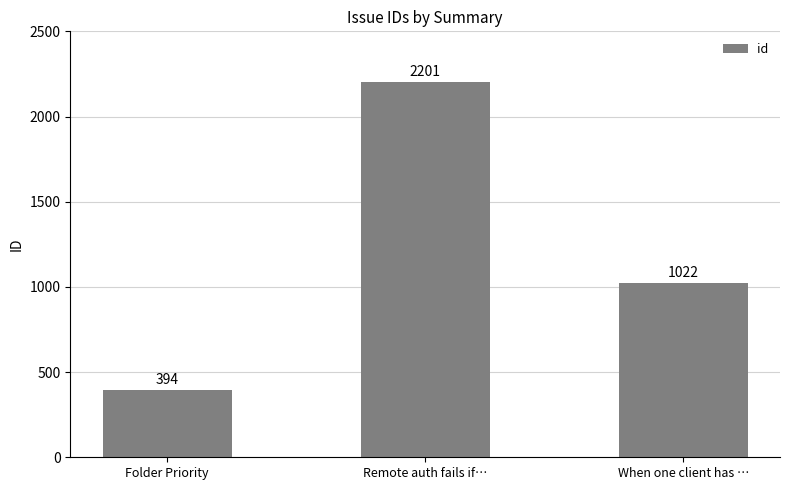

What is the change in value from Remote auth fails if… to When one client has …?

-1179